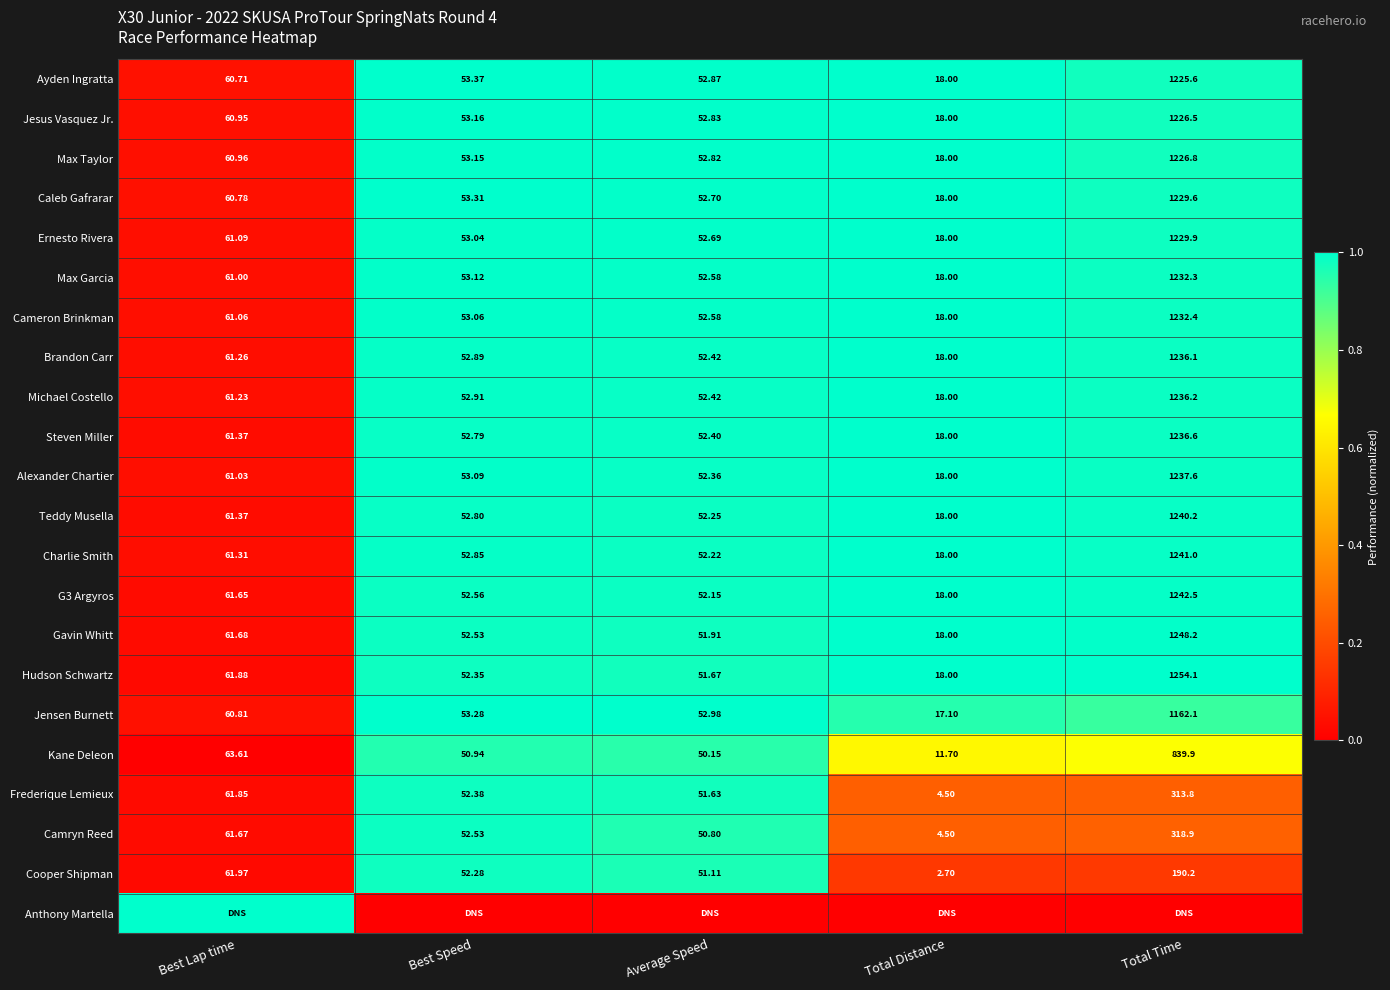

List the labels in order of Jesus Vasquez Jr. value, smallest first.

Total Distance, Average Speed, Best Speed, Best Lap time, Total Time